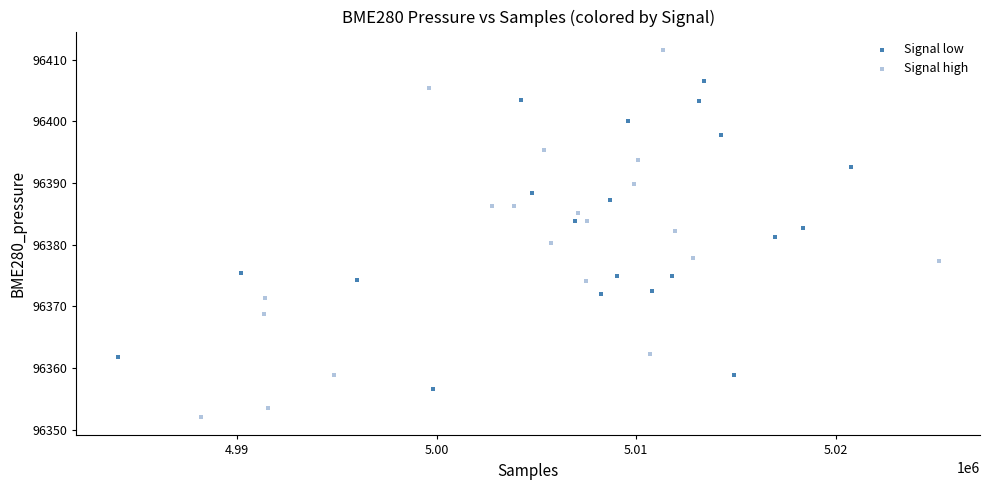

Which series contains the highest Y value?

Signal high